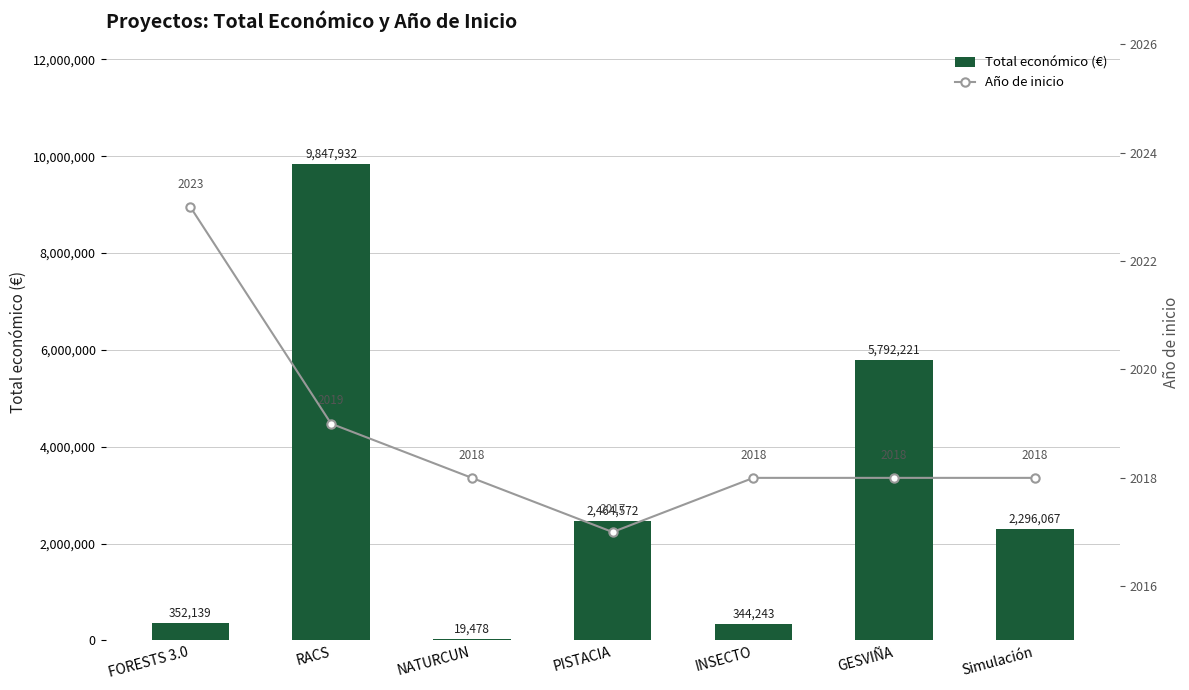

Rank the series at GESVIÑA from highest to lowest value.

Total económico (€), Año de inicio